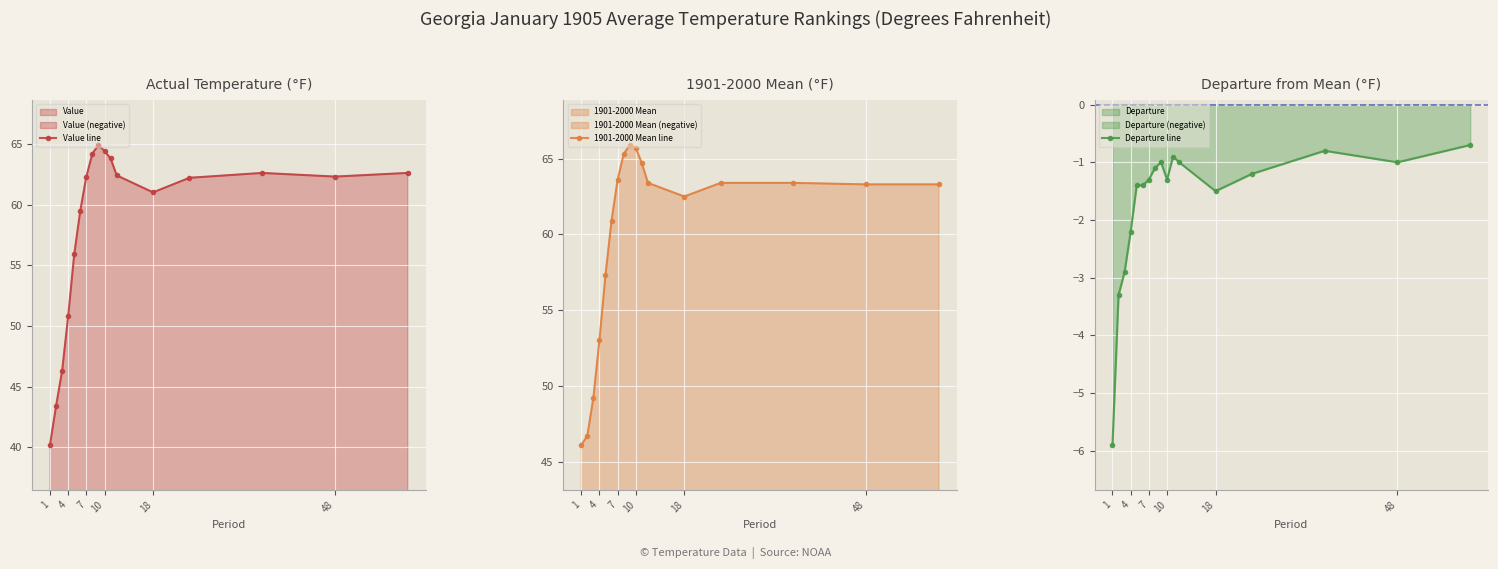

What is the sum of all Departure line values?

-28.9